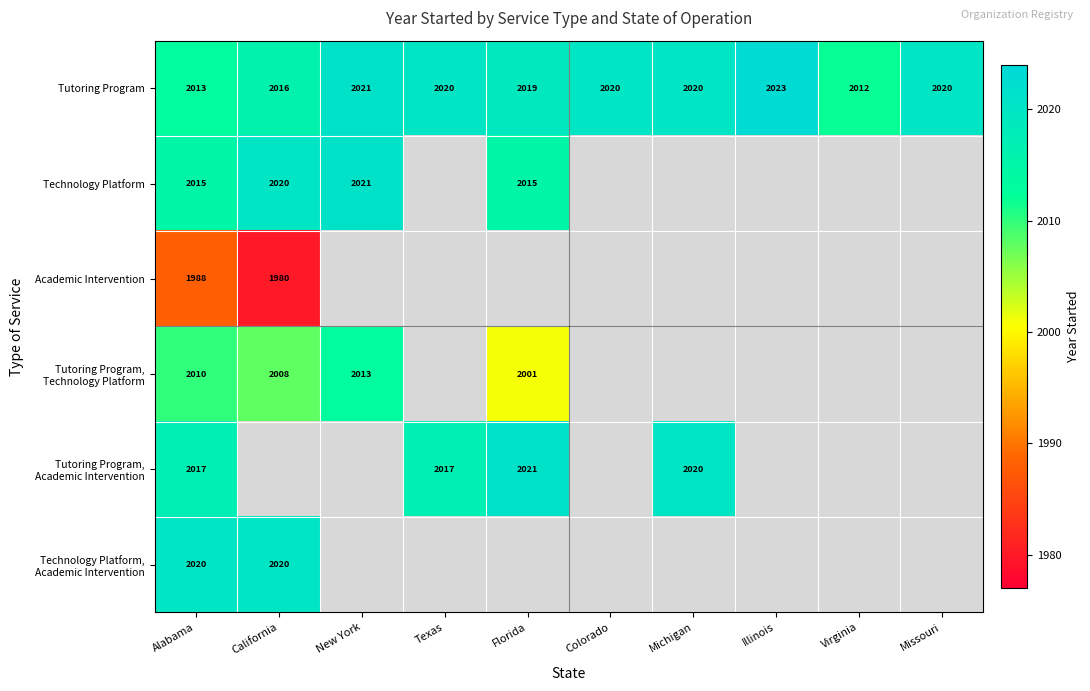

Where is Tutoring Program nearest to the value 2017?

California